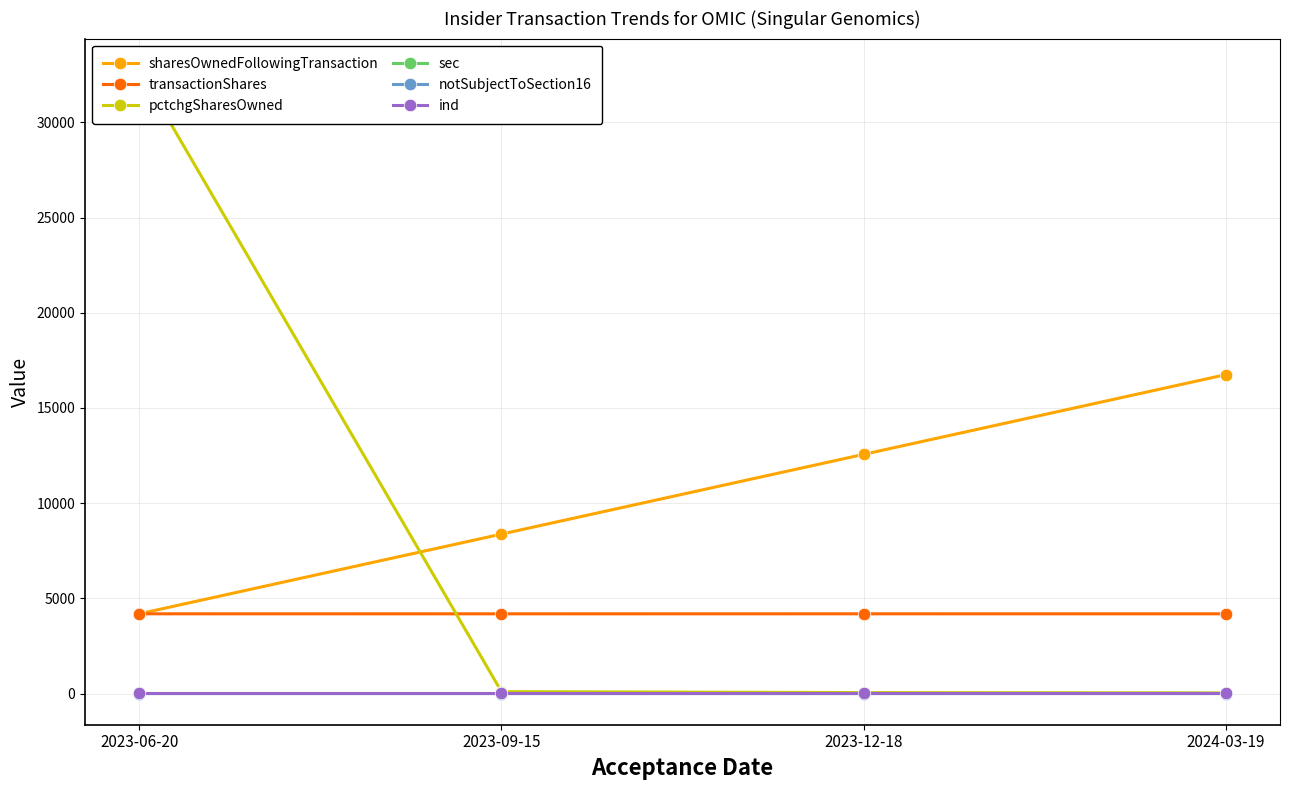

Reading right to left, extract all data points from this chart.

sharesOwnedFollowingTransaction: 2024-03-19=16750	2023-12-18=12563	2023-09-15=8375	2023-06-20=4188
transactionShares: 2024-03-19=4187	2023-12-18=4188	2023-09-15=4187	2023-06-20=4188
pctchgSharesOwned: 2024-03-19=33	2023-12-18=50	2023-09-15=100	2023-06-20=32767
sec: 2024-03-19=13	2023-12-18=13	2023-09-15=13	2023-06-20=13
notSubjectToSection16: 2024-03-19=1	2023-12-18=0	2023-09-15=0	2023-06-20=0
ind: 2024-03-19=38	2023-12-18=38	2023-09-15=38	2023-06-20=38